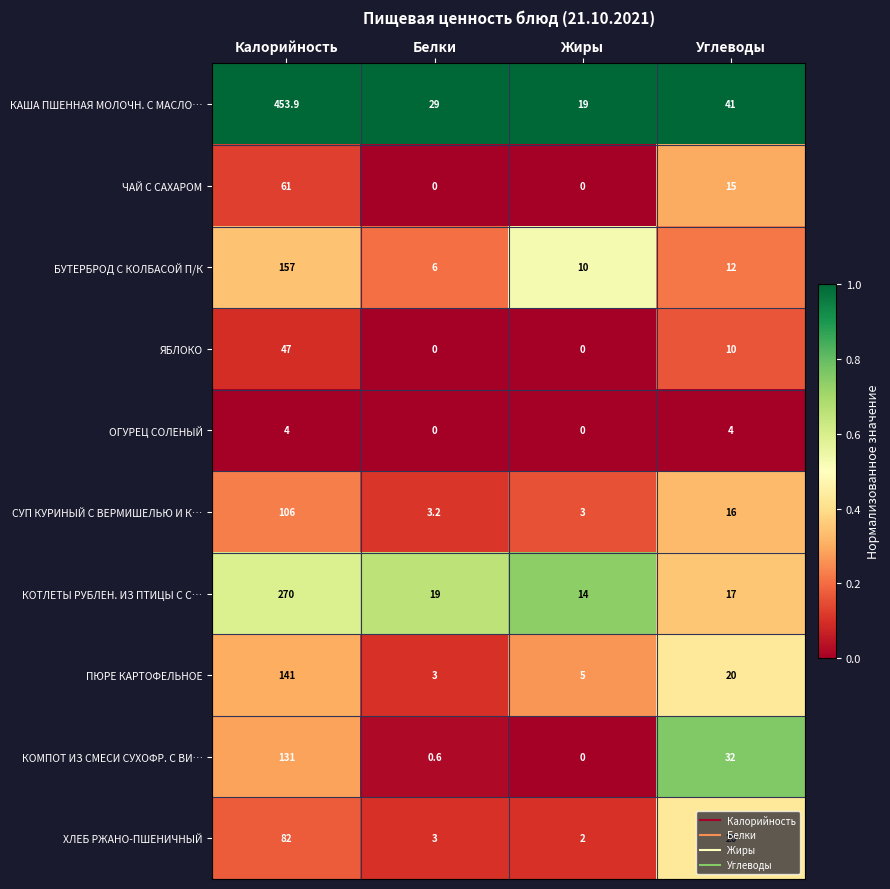

Rank the series by their maximum value, from lowest to highest.

ОГУРЕЦ СОЛЕНЫЙ, ЯБЛОКО, ЧАЙ С САХАРОМ, ХЛЕБ РЖАНО-ПШЕНИЧНЫЙ, СУП КУРИНЫЙ С ВЕРМИШЕЛЬЮ И К…, КОМПОТ ИЗ СМЕСИ СУХОФР. С ВИ…, ПЮРЕ КАРТОФЕЛЬНОЕ, БУТЕРБРОД С КОЛБАСОЙ П/К, КОТЛЕТЫ РУБЛЕН. ИЗ ПТИЦЫ С С…, КАША ПШЕННАЯ МОЛОЧН. С МАСЛО…